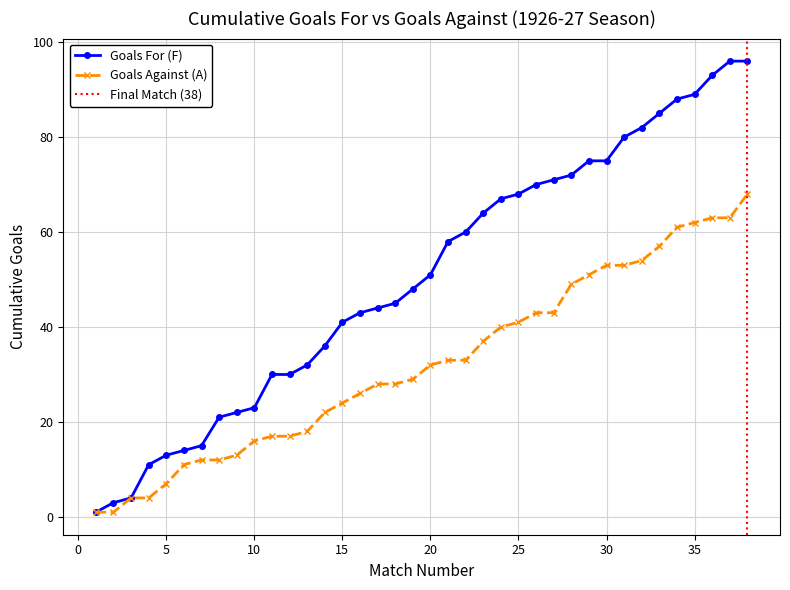

Does the chart have visible grid lines?

Yes